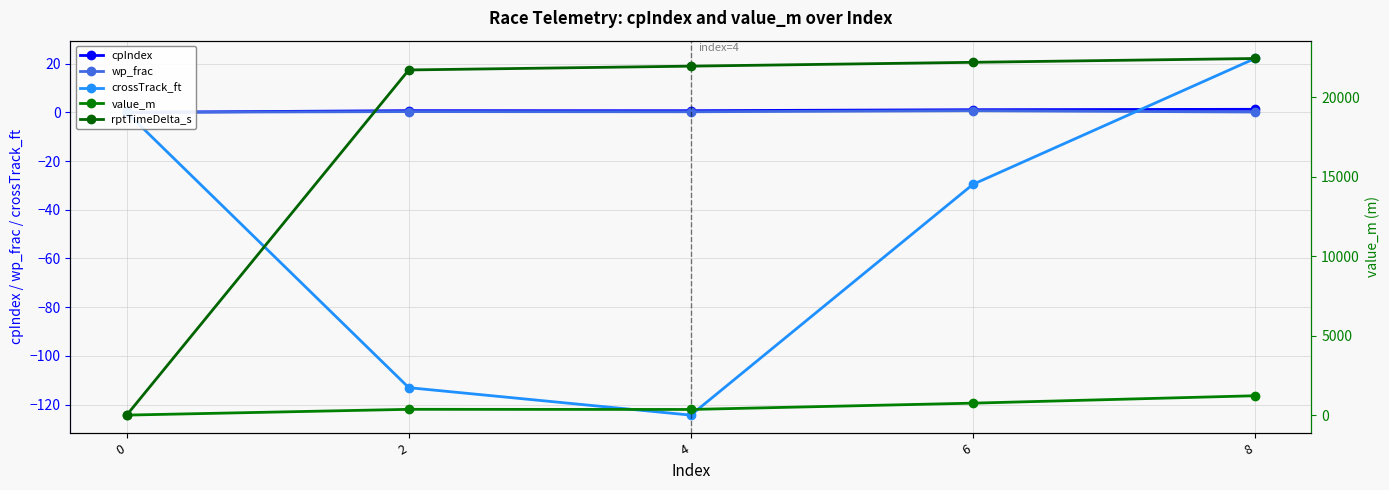

What is the difference between the maximum and second lowest values in the crossTrack_ft series?

135.2